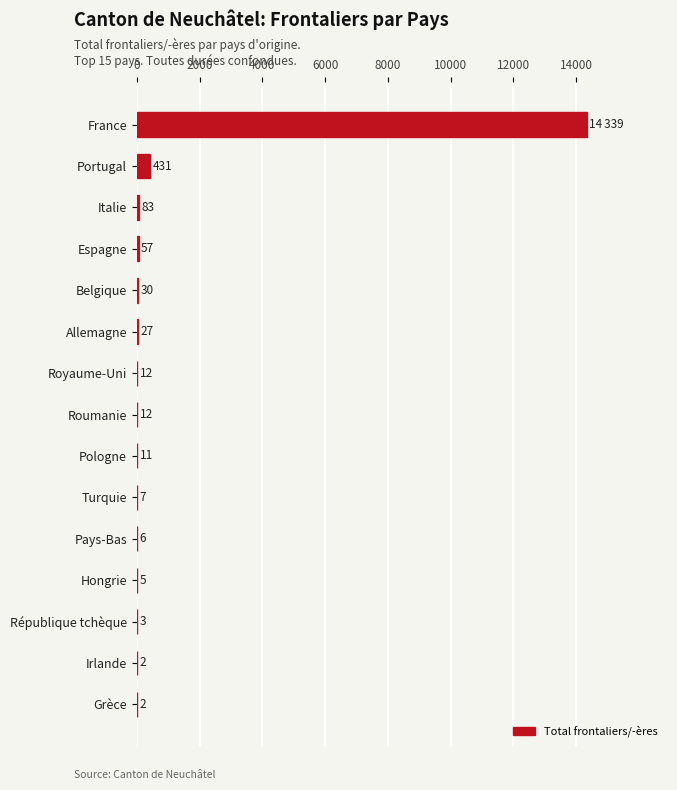

Is it true that the value at France is 14339?

True